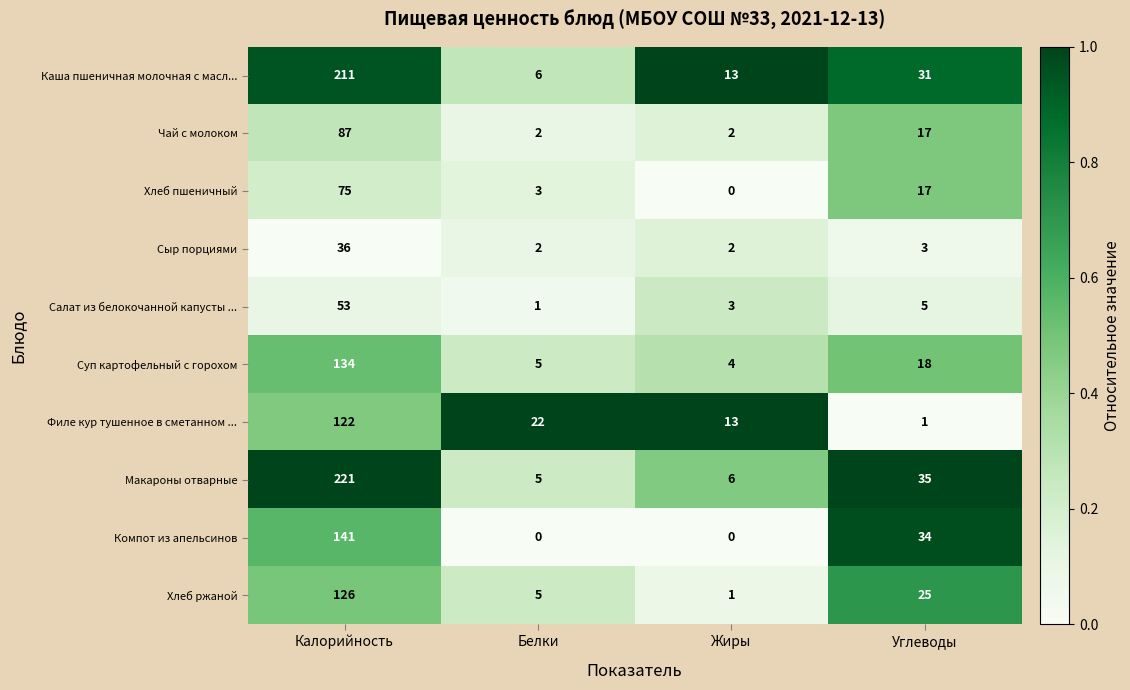

Read the Филе кур тушенное в сметанном ... value at Калорийность, to the nearest 10.

120